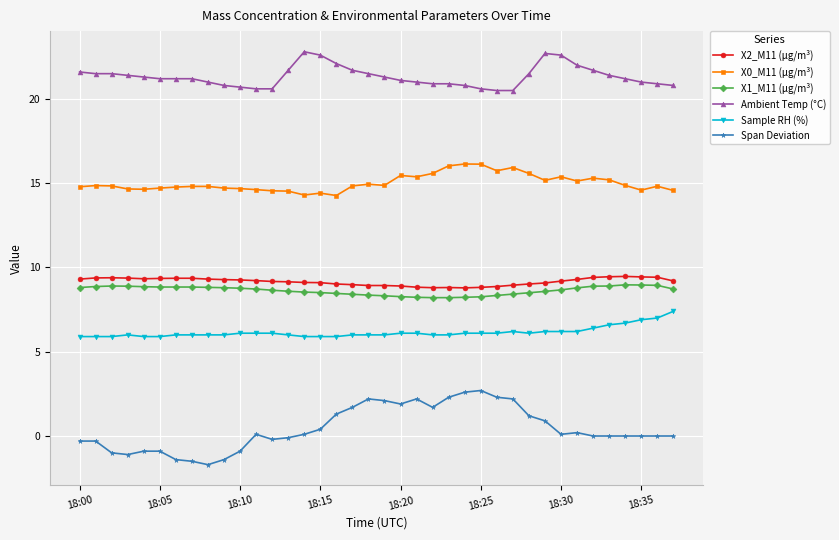

True or false: X0_M11 (μg/m³) has more than 2 points higher than both neighbors.

True